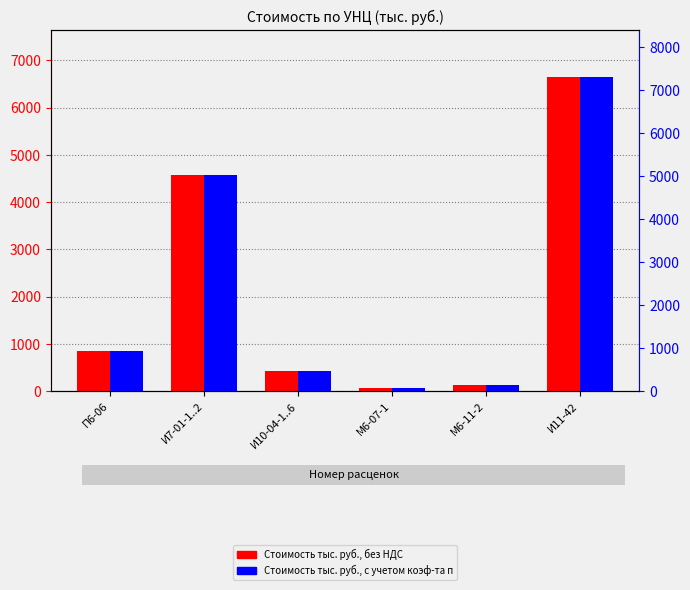

What is the label of the 3rd bar from the left?

И10-04-1..6